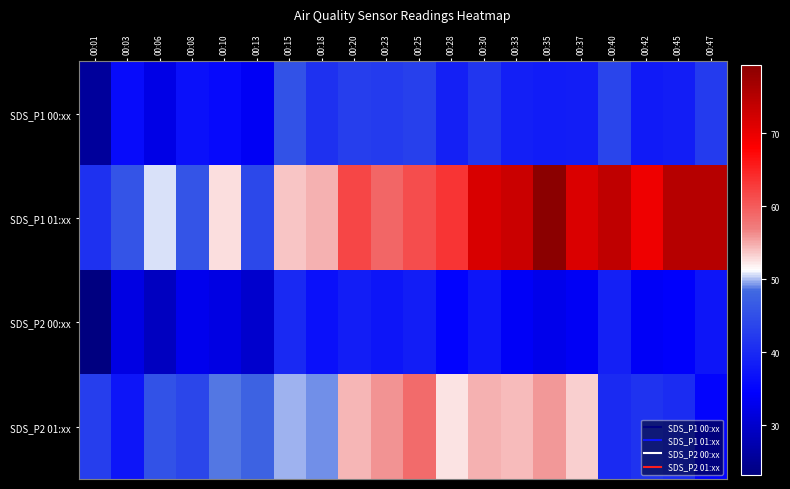

Which series has the widest spread of values?

SDS_P1 01:xx